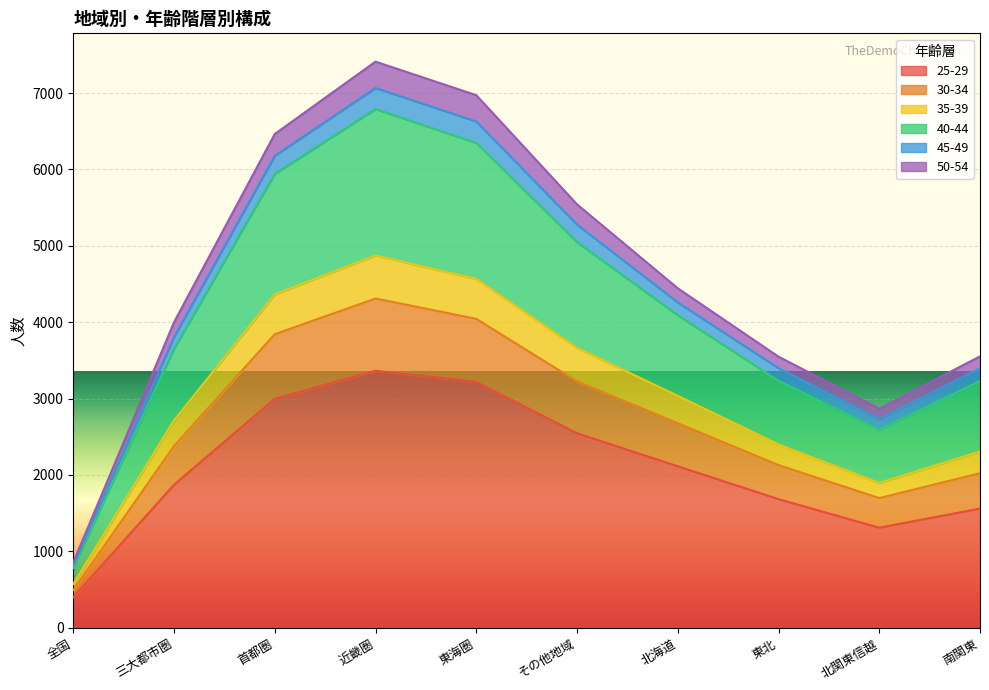

Does the chart display data point markers on the line(s)?

No